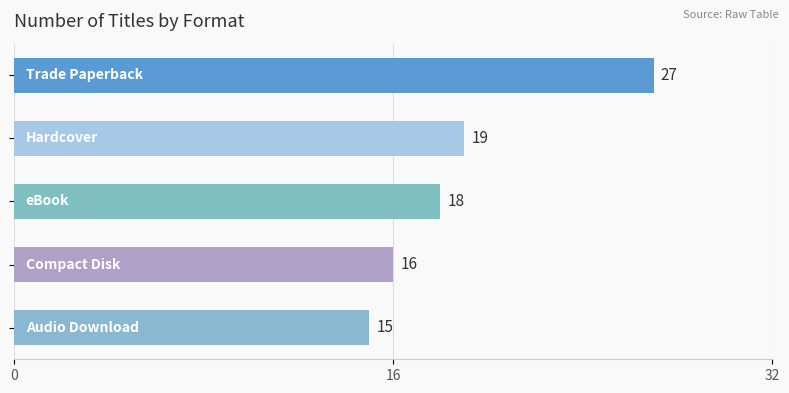

What is the value of the 5th bar from the top?

15